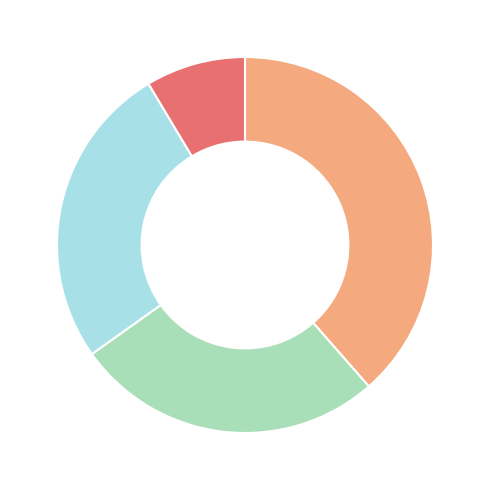

How many segments does this pie chart have?

4